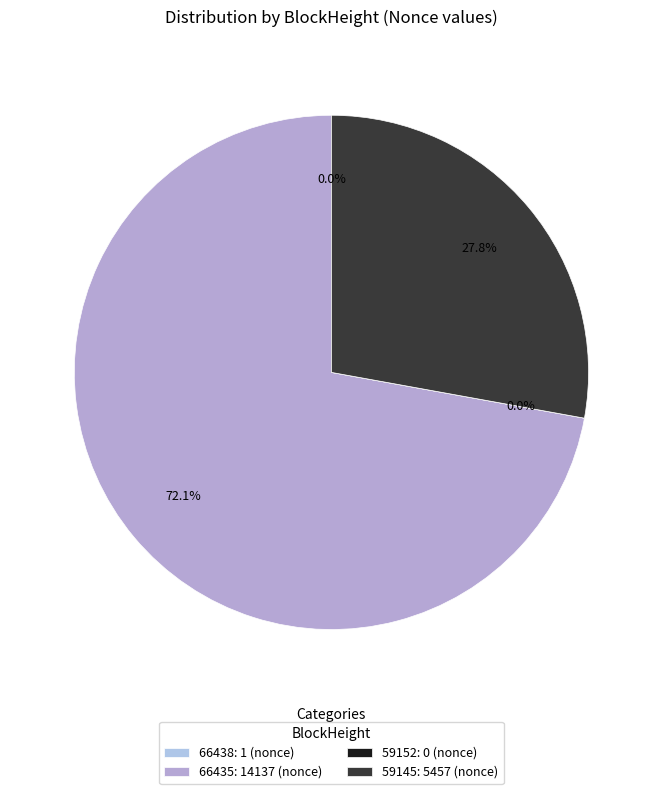

Which slice is the largest?

66435